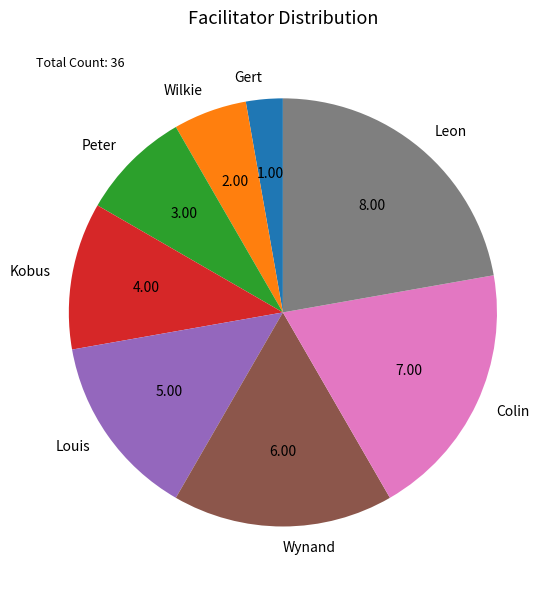

Rank the categories by value from highest to lowest.

Leon, Colin, Wynand, Louis, Kobus, Peter, Wilkie, Gert